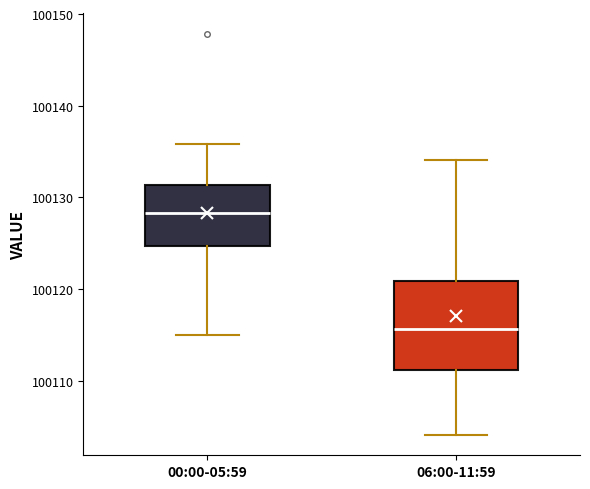

Which box has the lowest median line?

06:00-11:59